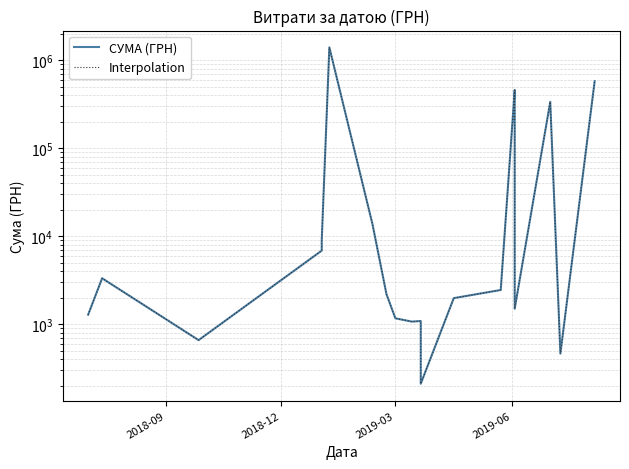

What is the difference between the second highest and minimum values in the Interpolation series?

579128.9